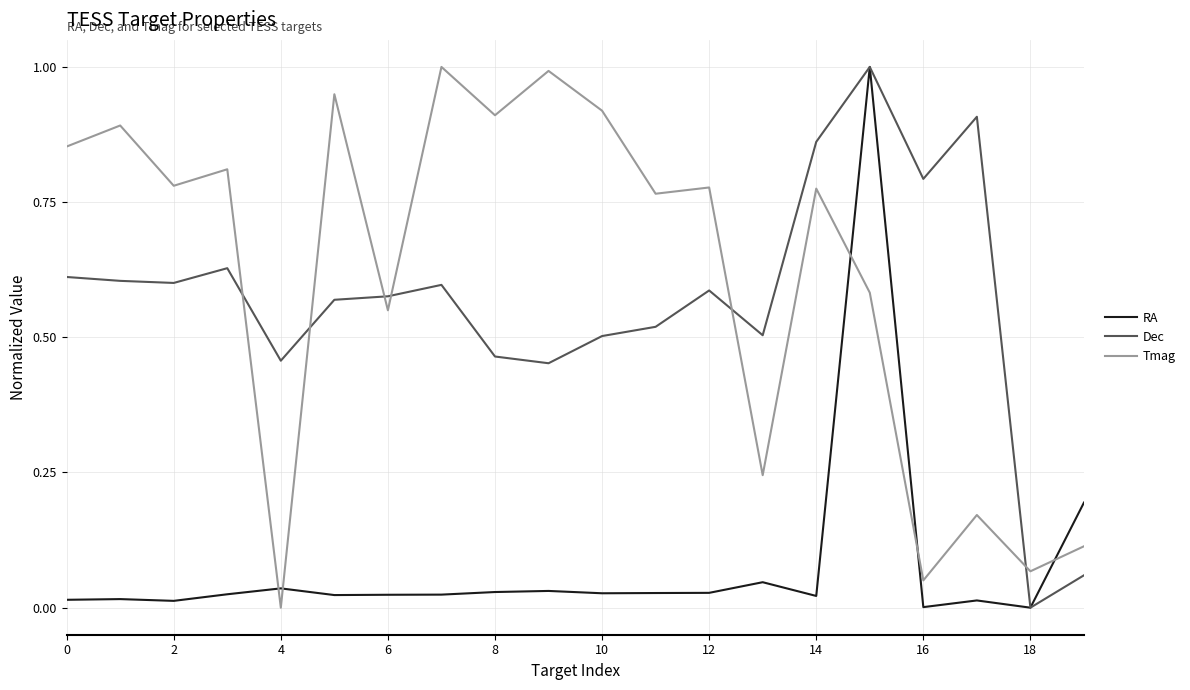

What is the highest value of the RA series?

1.0